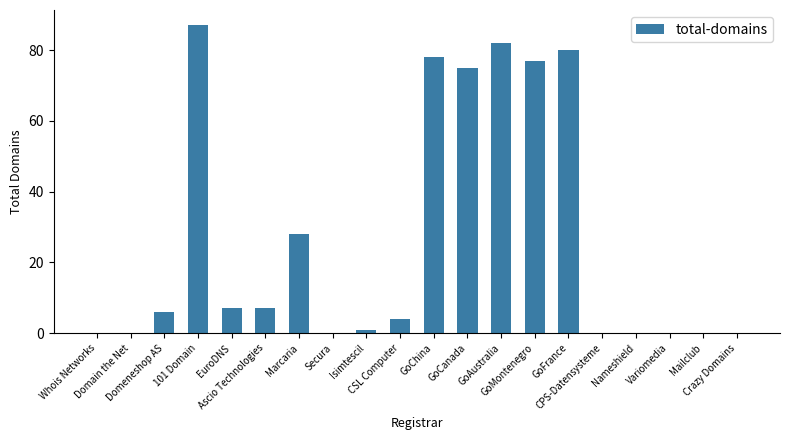

Count the number of categories in the chart.

20